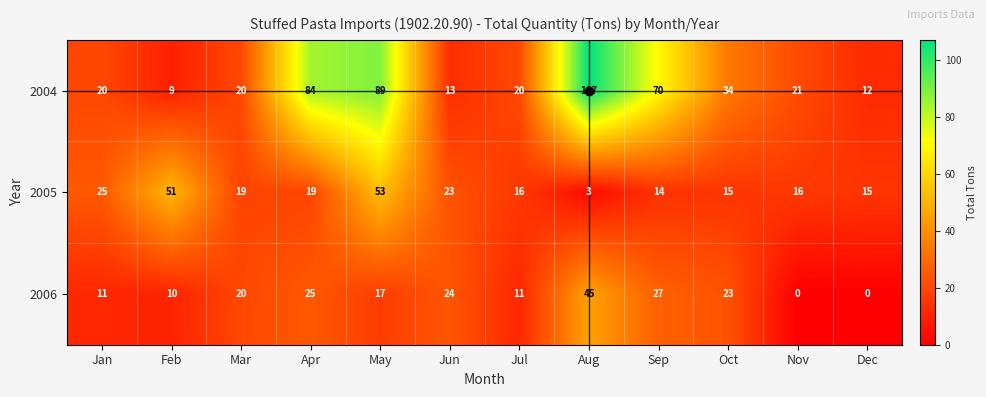

Count the number of categories in the chart.

12